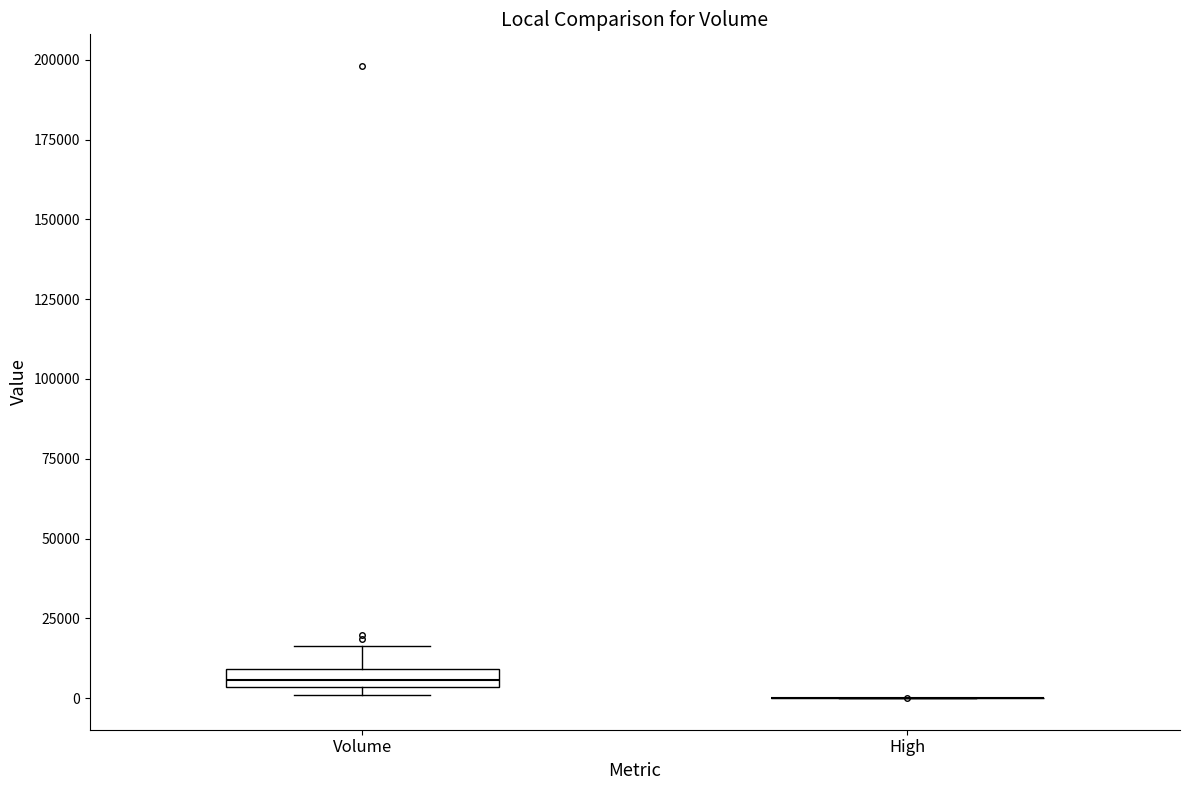

Which box is the tallest, from its lower edge to its upper edge?

Volume